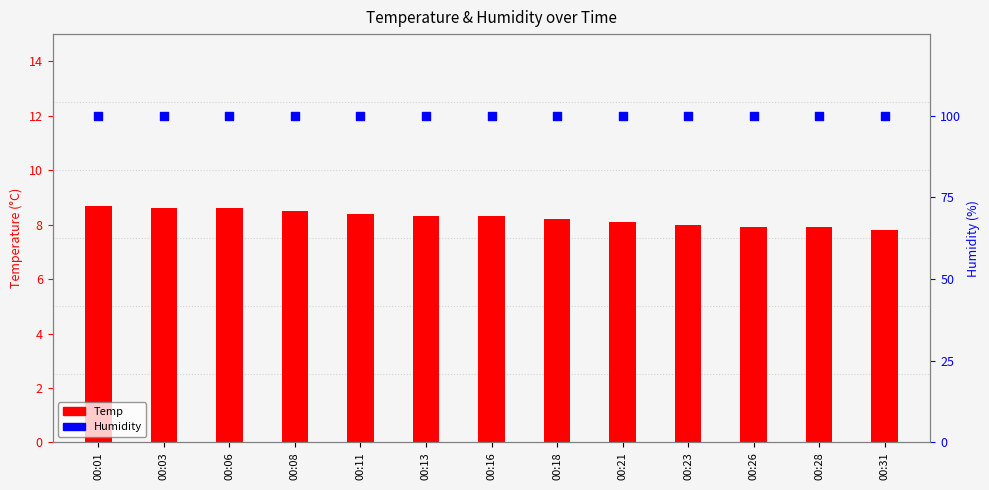

Which series contains the highest Y value?

Humidity